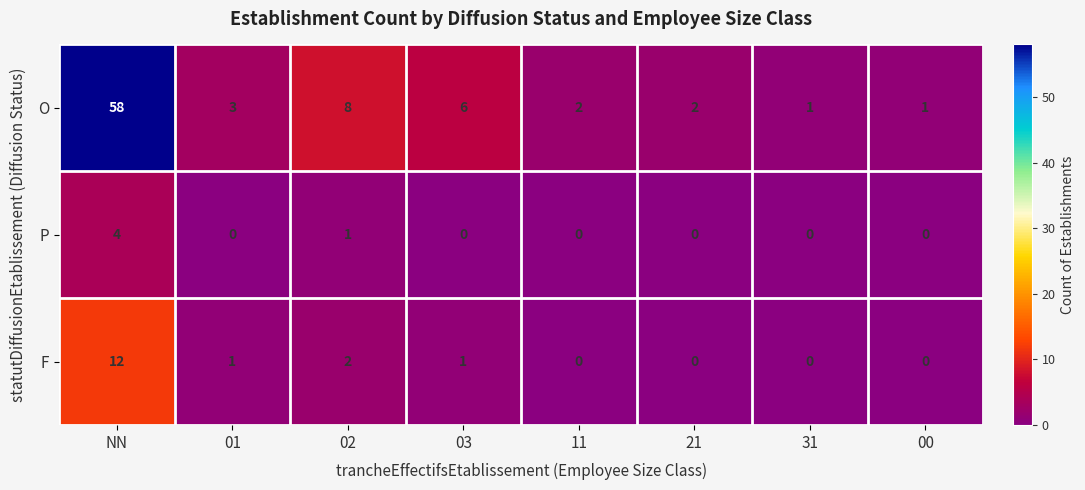

Reading left to right, transcribe all the data shown in this chart.

O: 58	3	8	6	2	2	1	1
P: 4	0	1	0	0	0	0	0
F: 12	1	2	1	0	0	0	0